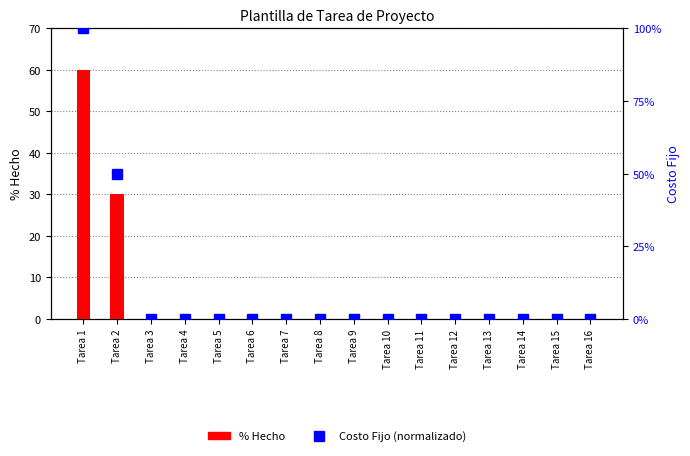

Which series has the widest spread of values?

Costo Fijo (normalizado)